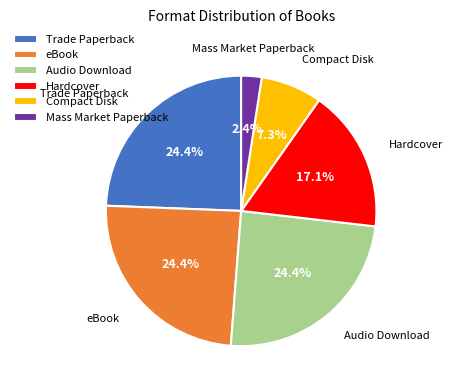

How many slices are in this pie chart?

6